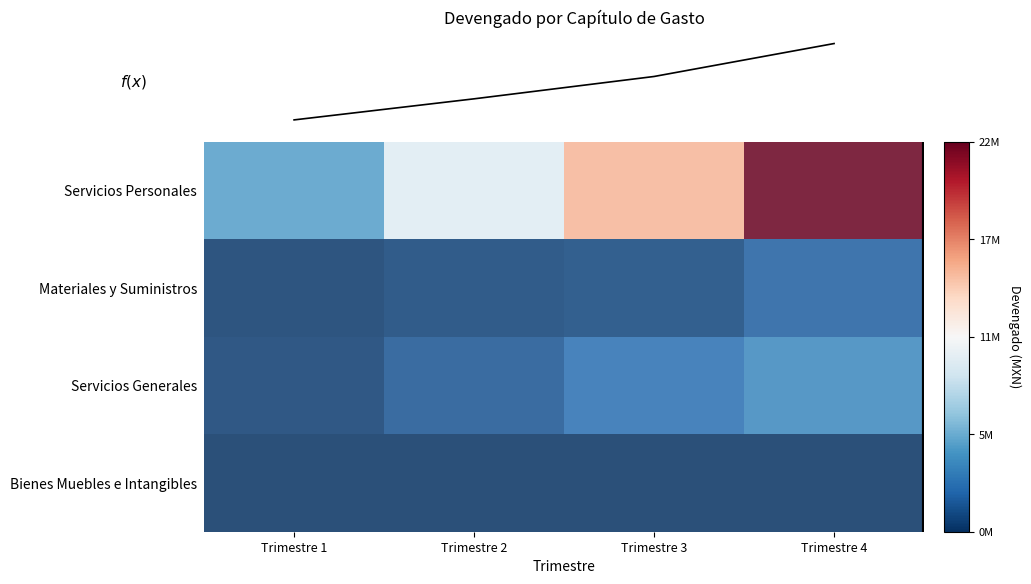

The value of Servicios Generales at Trimestre 4 is -0.2. True or false?

False